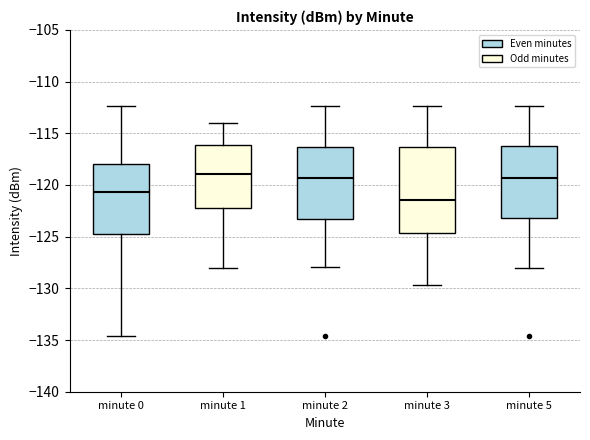

Comparing the boxes themselves (not the whiskers), which one is the tallest?

minute 3